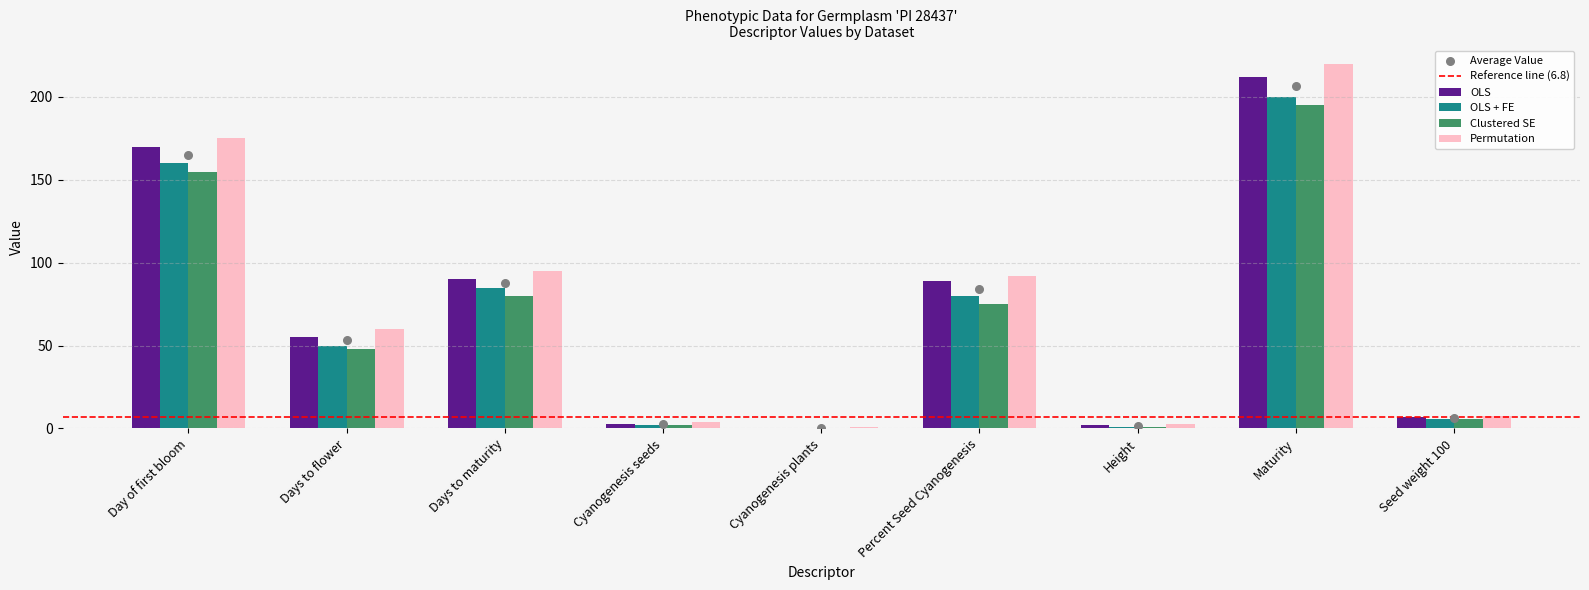

At how many categories does at least one series exceed 146?

2